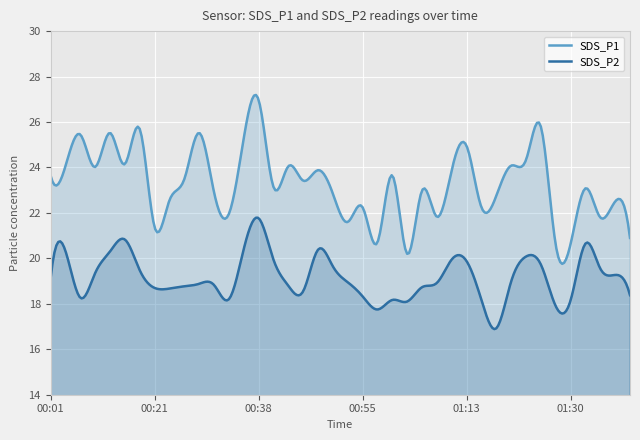

True or false: SDS_P2 and SDS_P1 cross at least once.

False